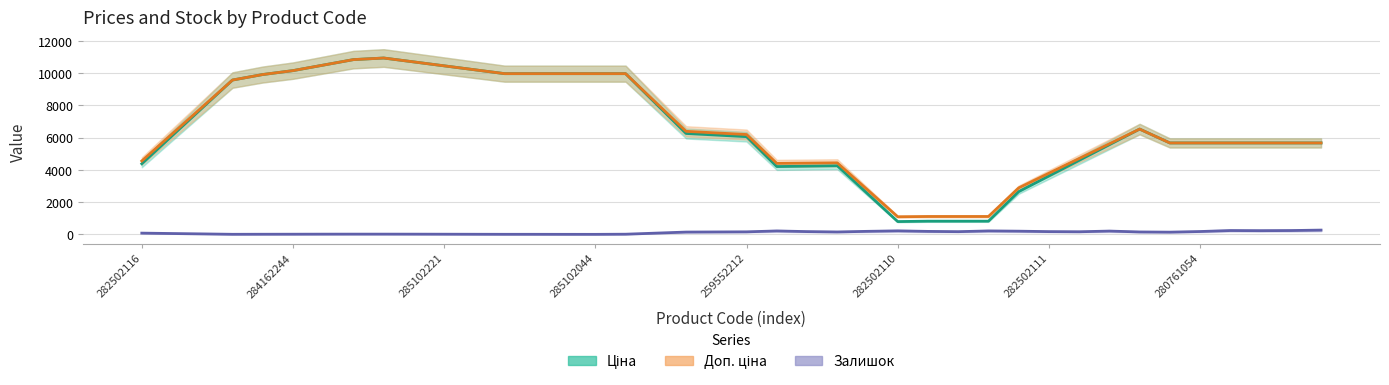

True or false: Доп. ціна and Ціна intersect in this chart.

False